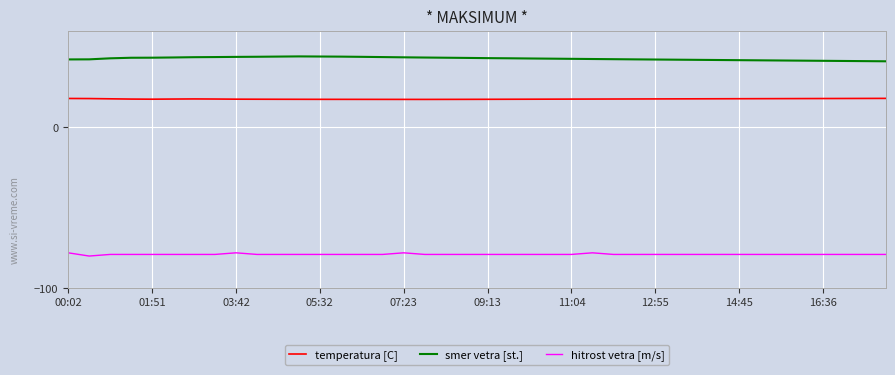

Which series has the largest total across all categories?

smer vetra [st.]